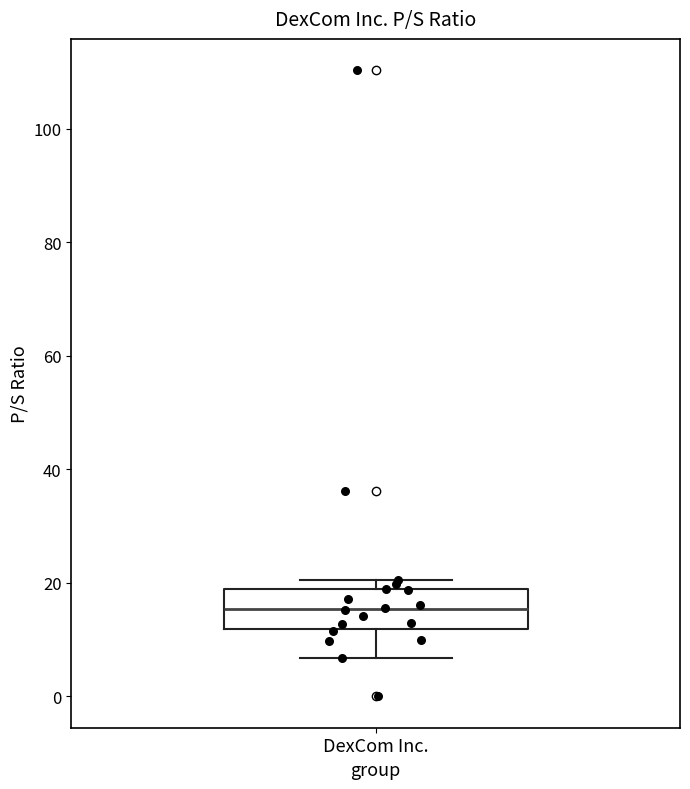

Read this box plot against the y-axis: the position of the median line, the range covered by the box, and the ends of both whiskers. The values are not printed on the chart, so give them approximately, as read against the axis.

median 16, box 12 to 18, whiskers 6 to 20